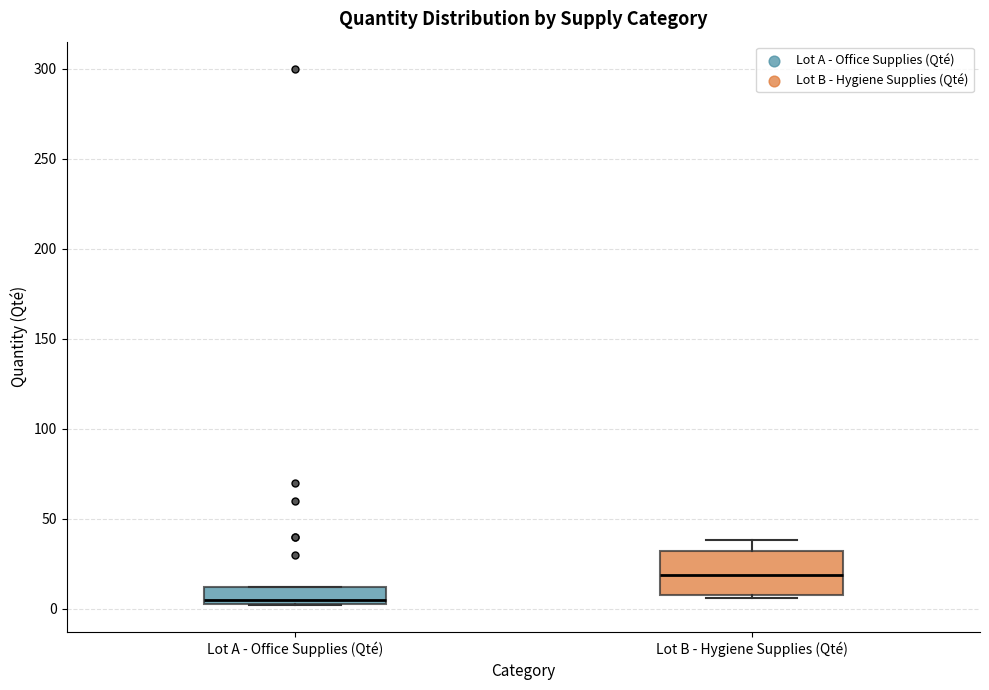

Which box has the highest median line?

Lot B - Hygiene Supplies (Qté)